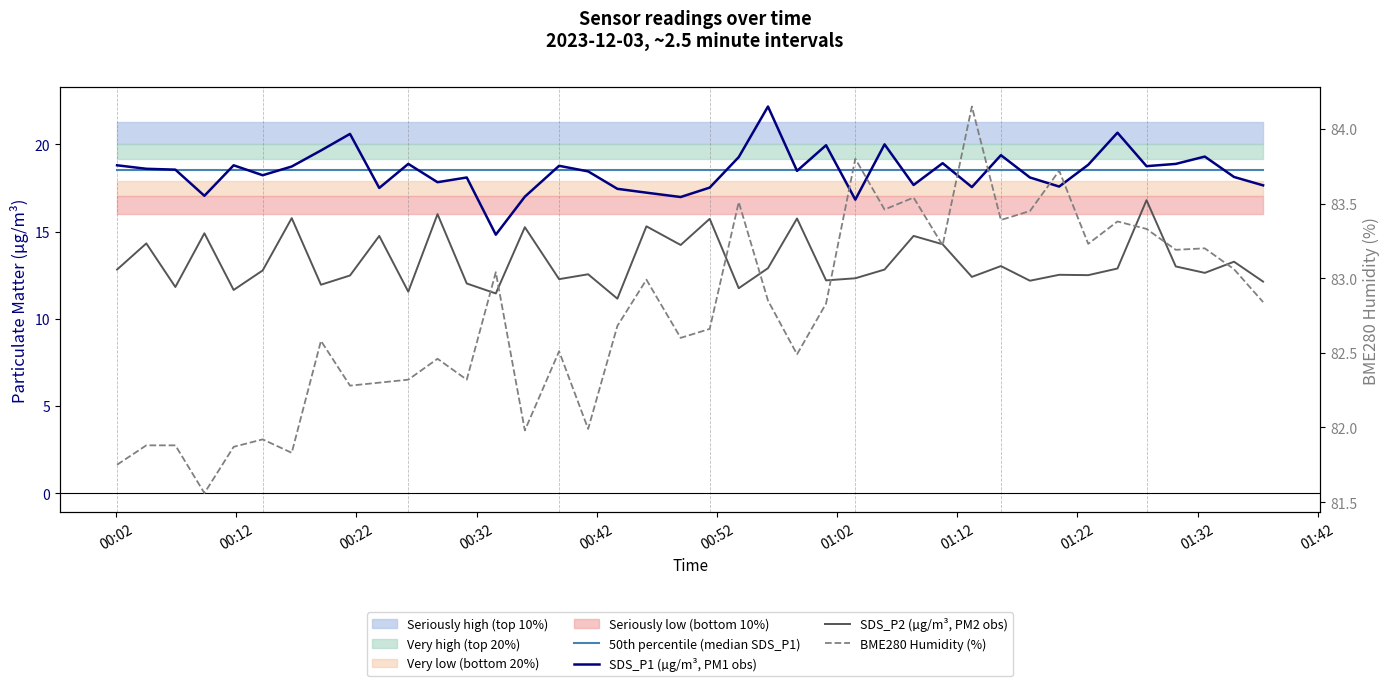

The value of 50th percentile (median SDS_P1) at 01:02 is 9.5. True or false?

False